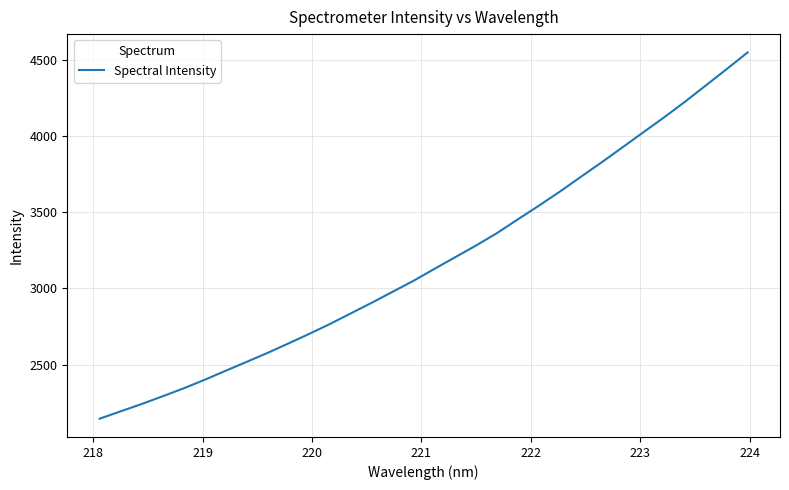

What is the maximum value shown in the chart?

4548.8